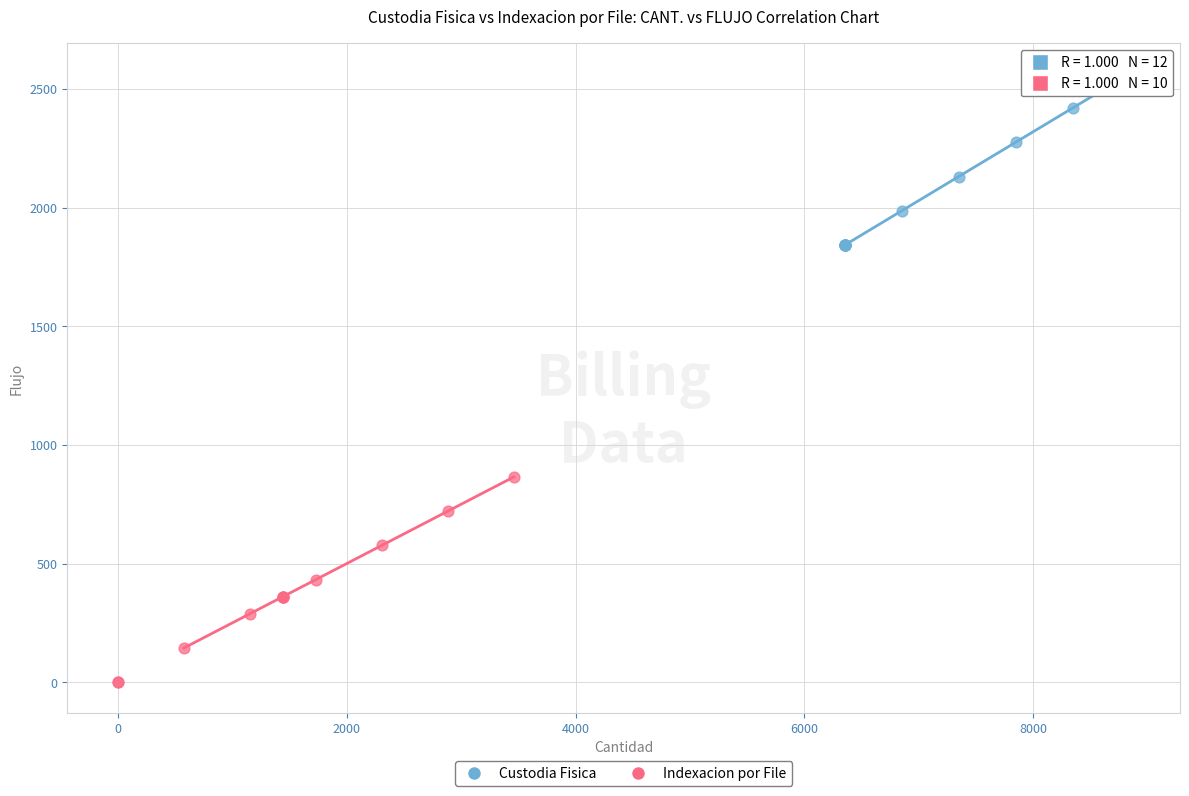

Which series contains the highest Y value?

Custodia Fisica